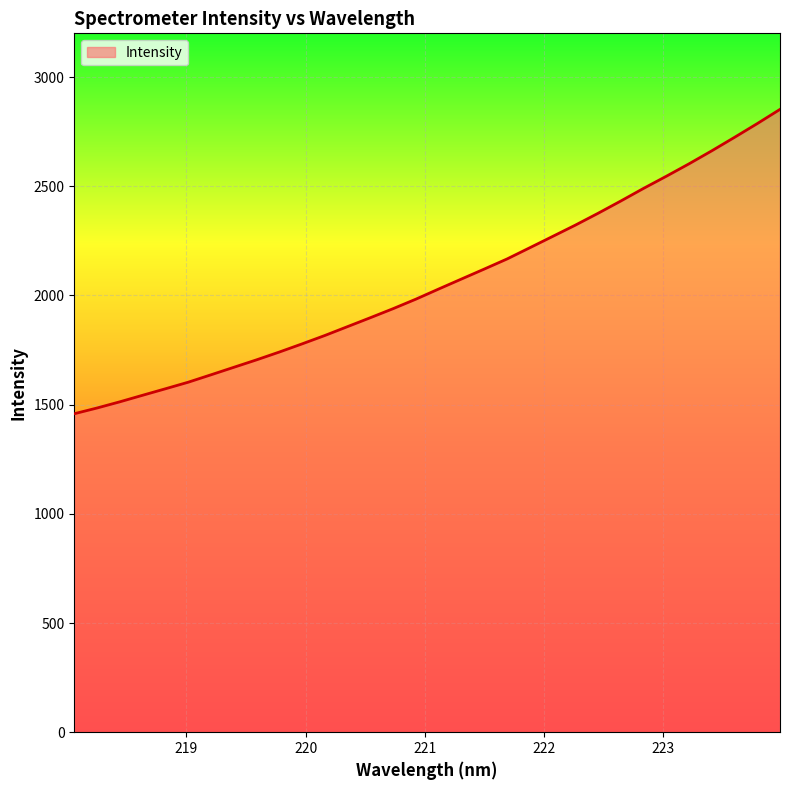

What is the minimum value shown in the chart?

1458.2